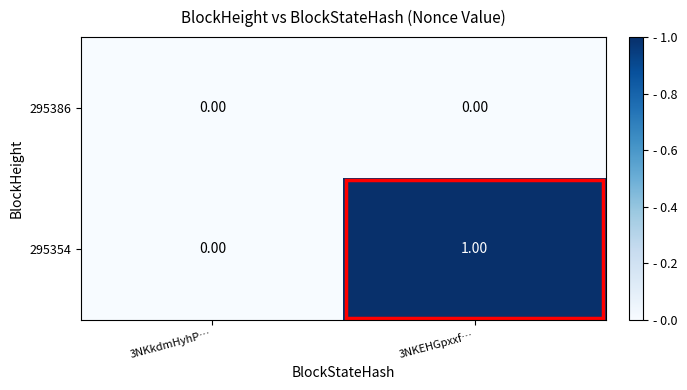

Between 3NKkdmHyhP… and 3NKEHGpxxf…, which series saw the biggest shift?

295354